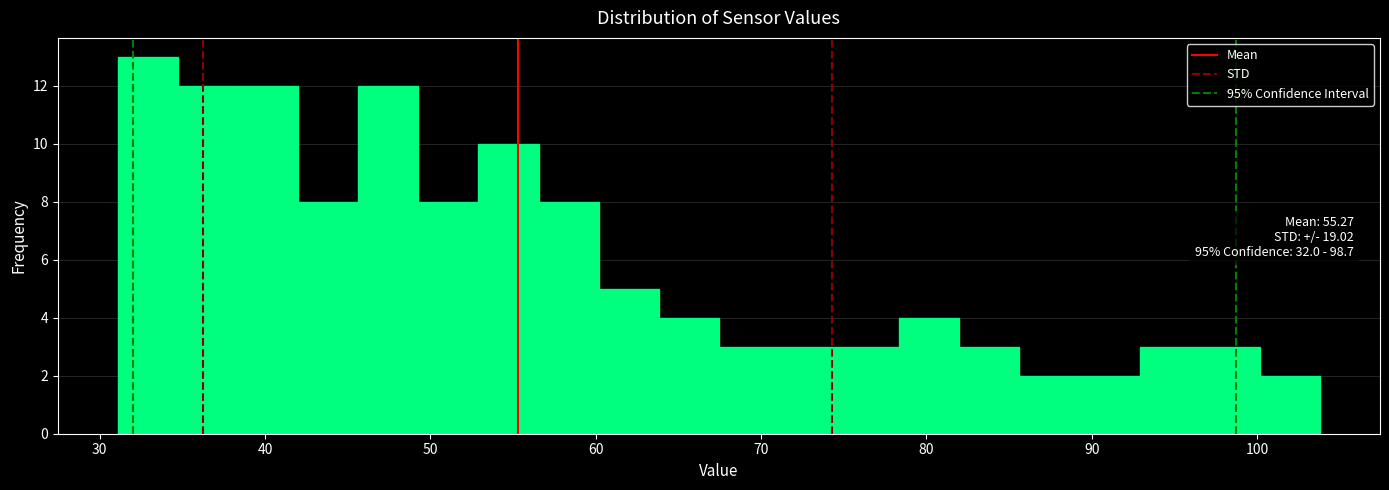

Around what value on the x-axis is the tallest bar? Give the approximate position of its centre, as read against the axis.

33